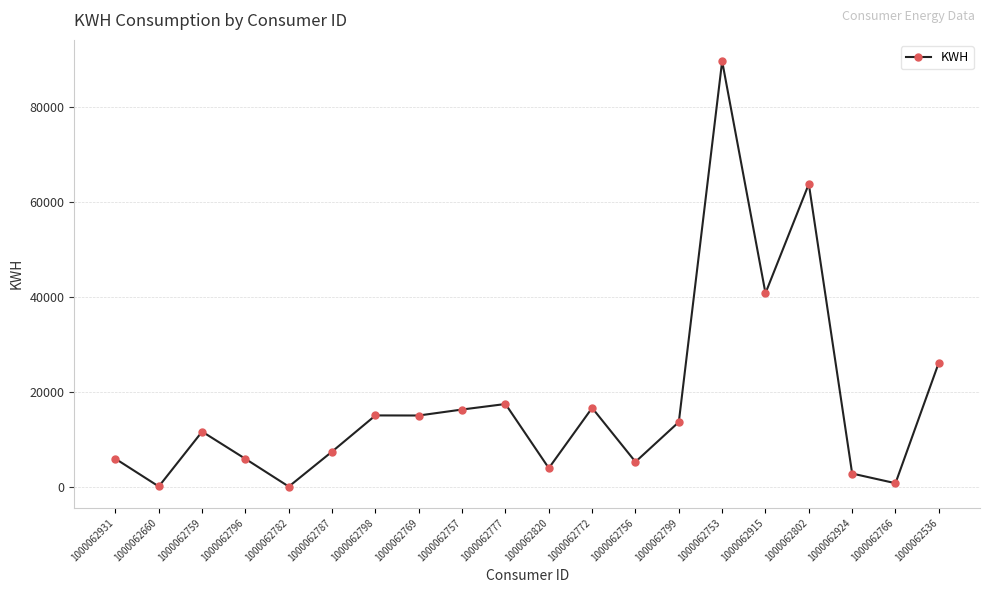

At which category does the data reach its first local valley?

1000062660